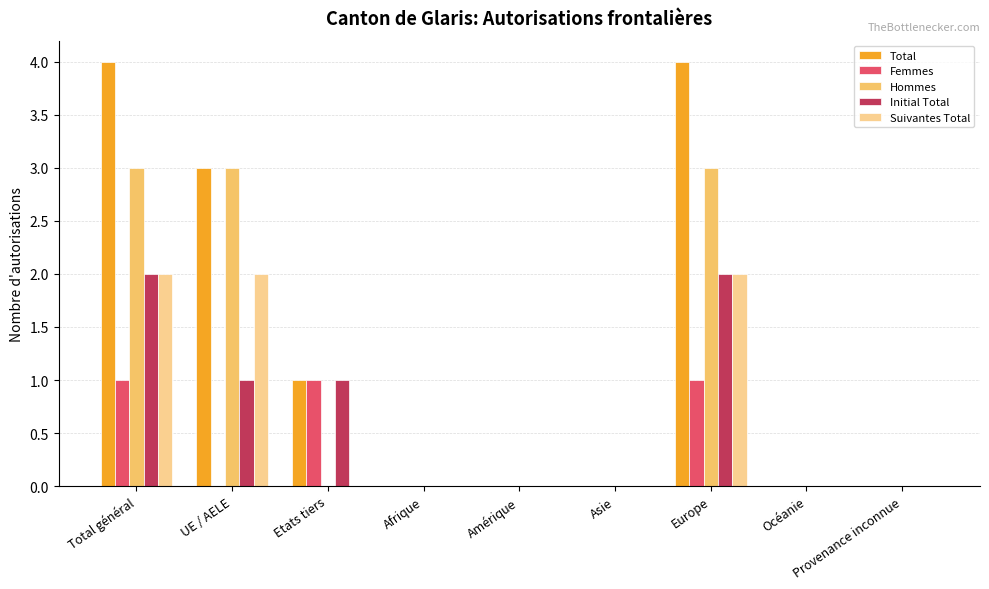

Which series has the largest total across all categories?

Total